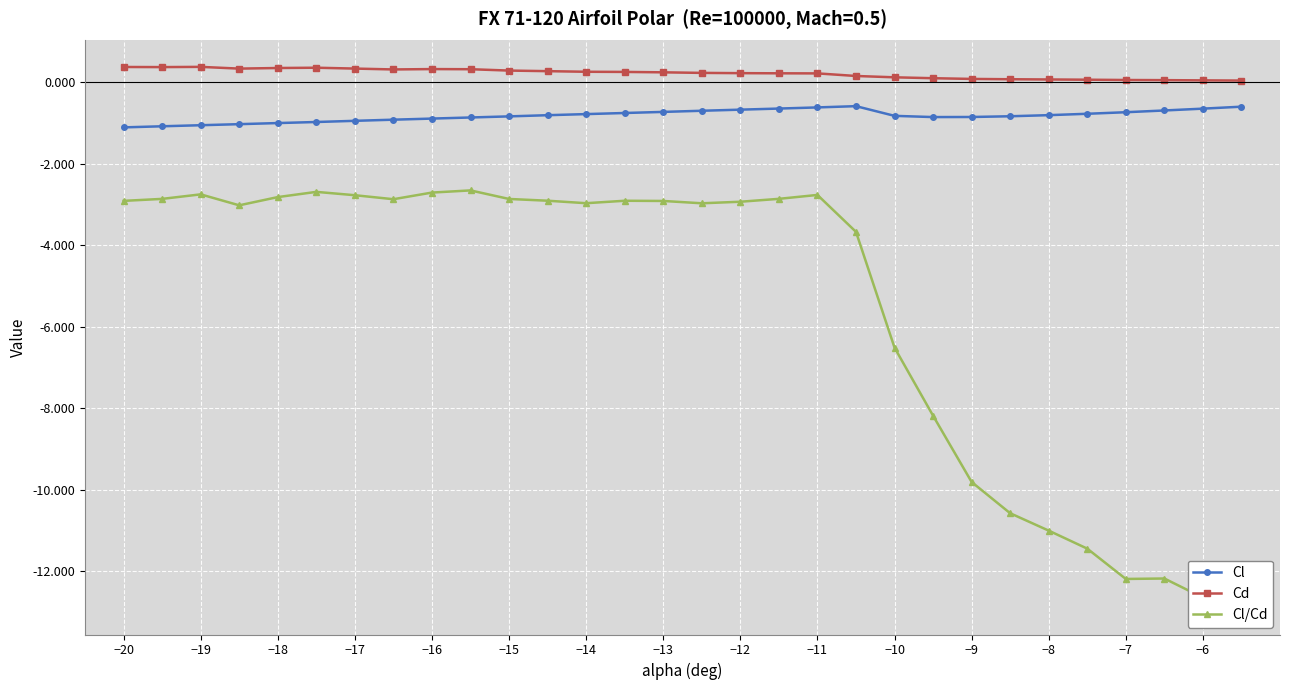

True or false: Cd has a value of 0.3 at −15.

True